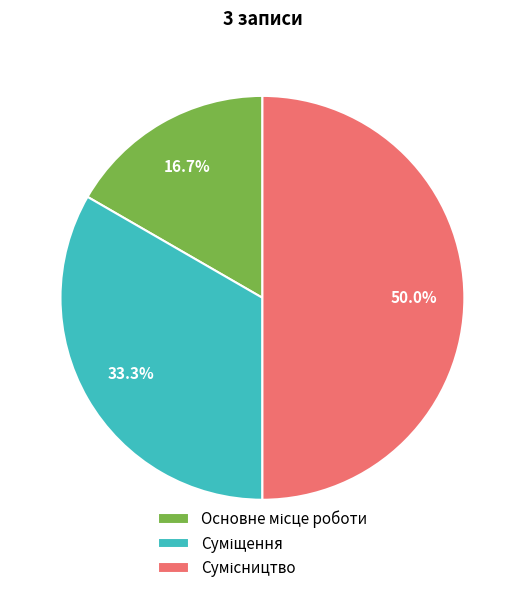

What percentage is NOT represented by Суміщення?

66.7%